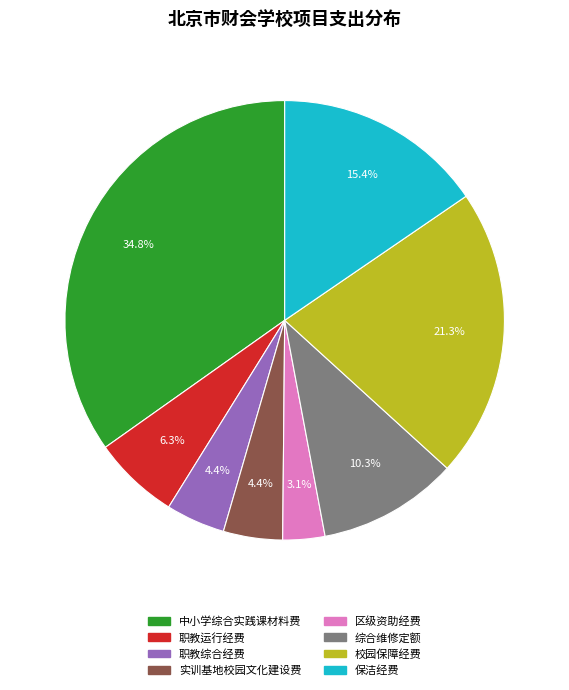

Does 职教综合经费 represent more than half of the total?

No